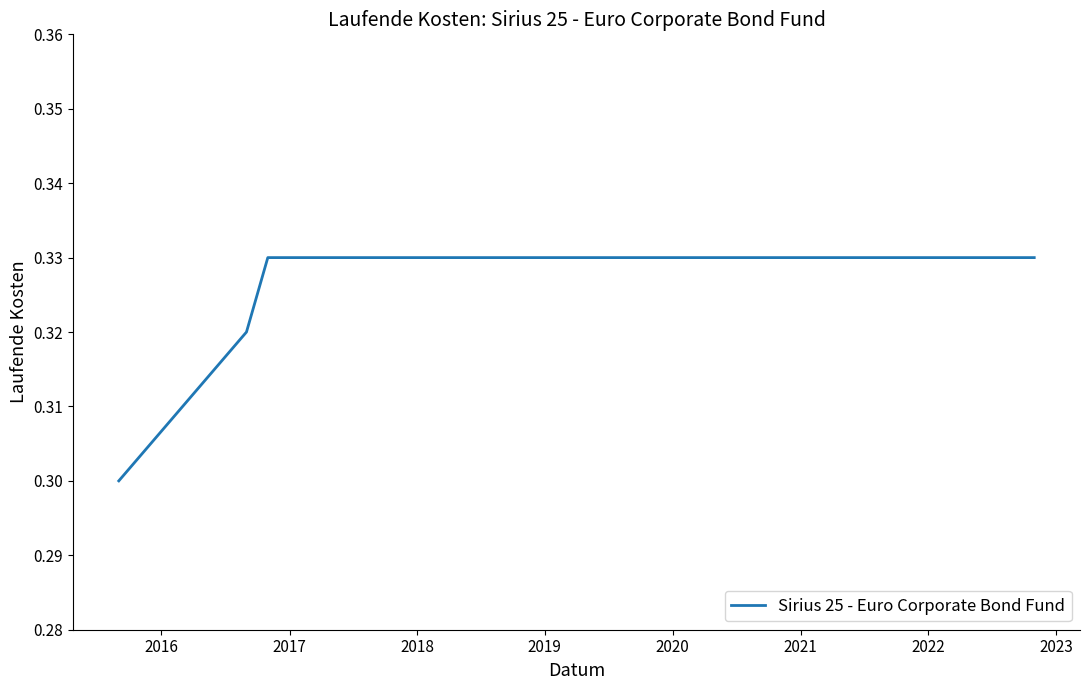

What is the average value?

0.3